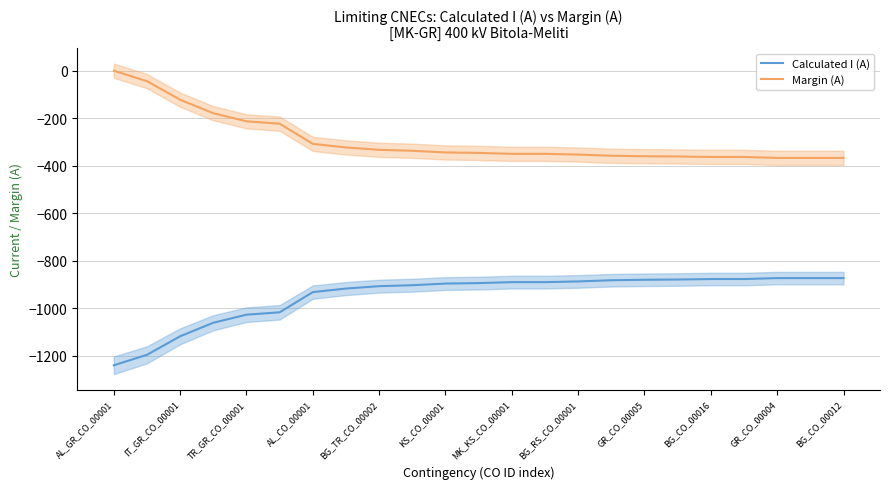

Which series has the largest range (max minus min)?

Calculated I (A)